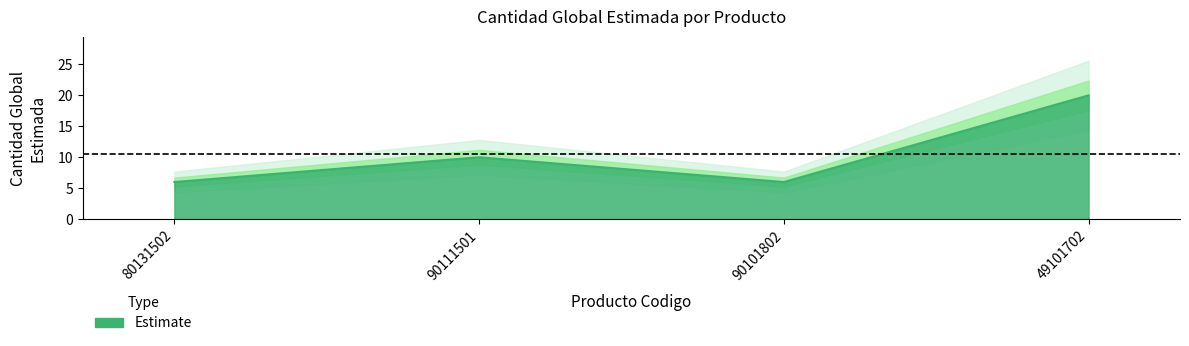

What is the minimum value shown in the chart?

6